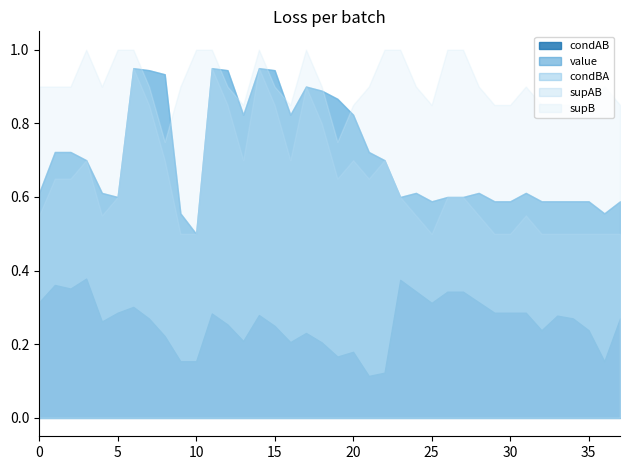

True or false: supB and supAB cross at least once.

False